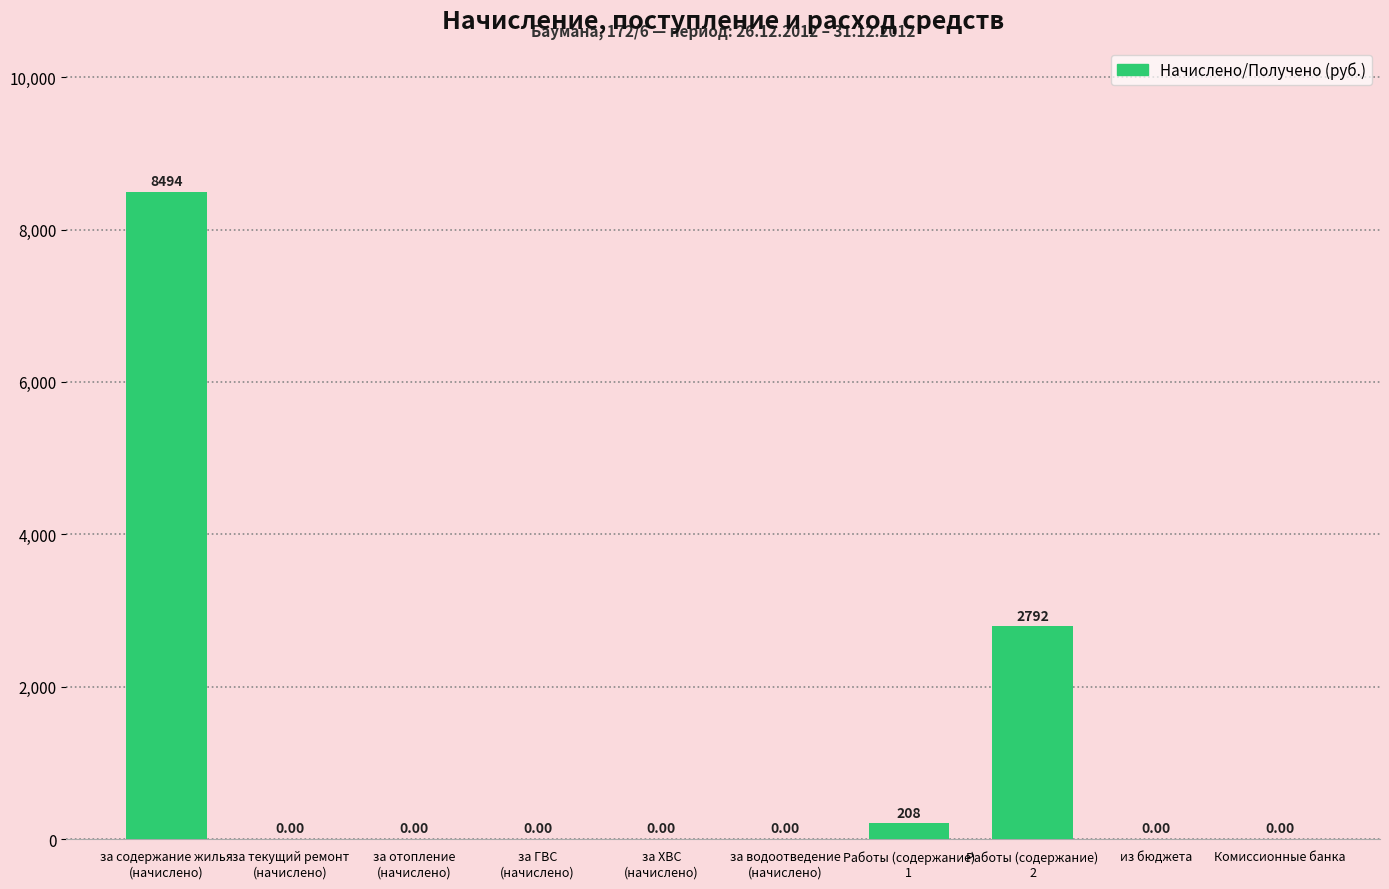

What is the sum of all values?

11494.2